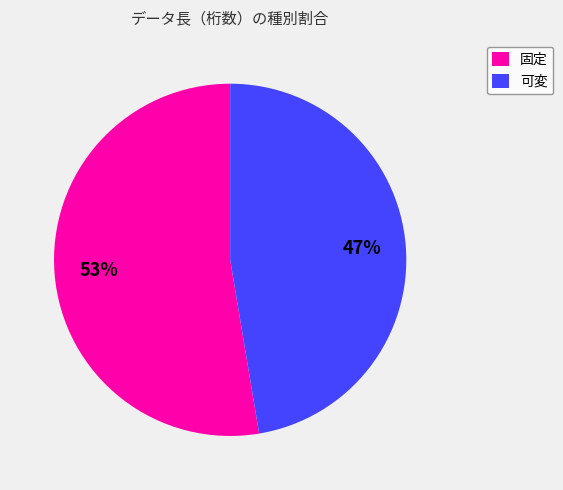

The 可変 slice represents 47% of the pie. True or false?

True